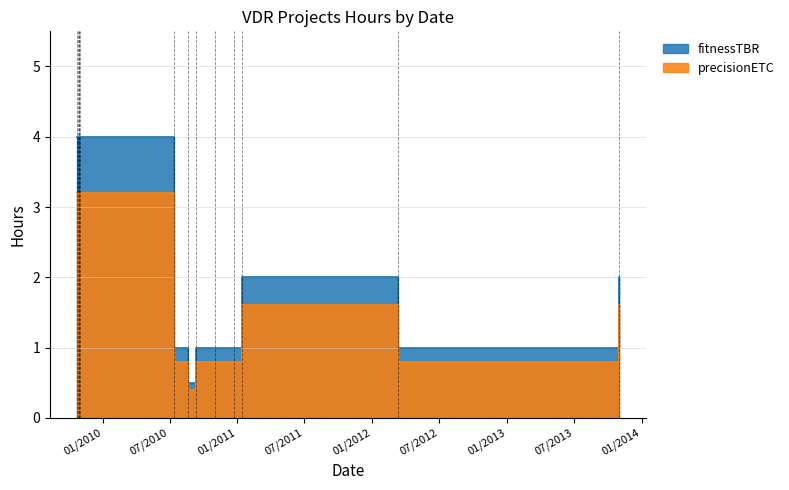

What is the total value across all series at 07/12/2010?

1.8